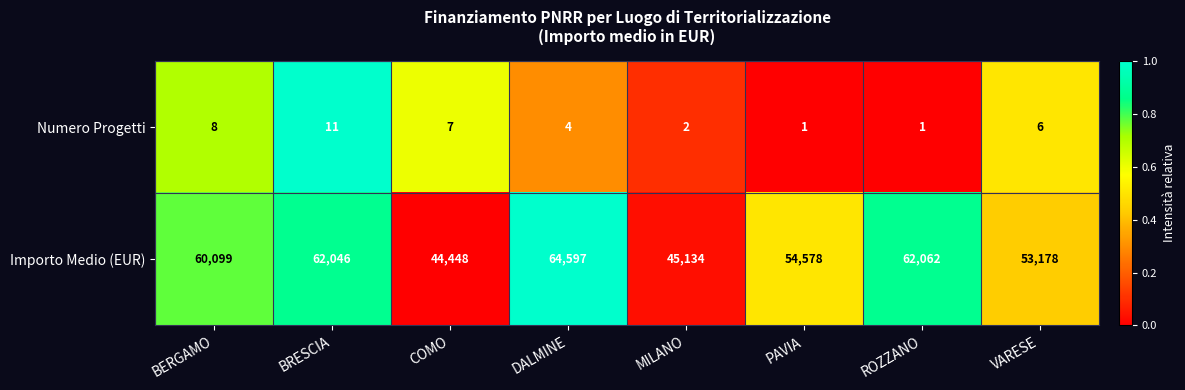

Rank the series at MILANO from highest to lowest value.

Importo Medio (EUR), Numero Progetti